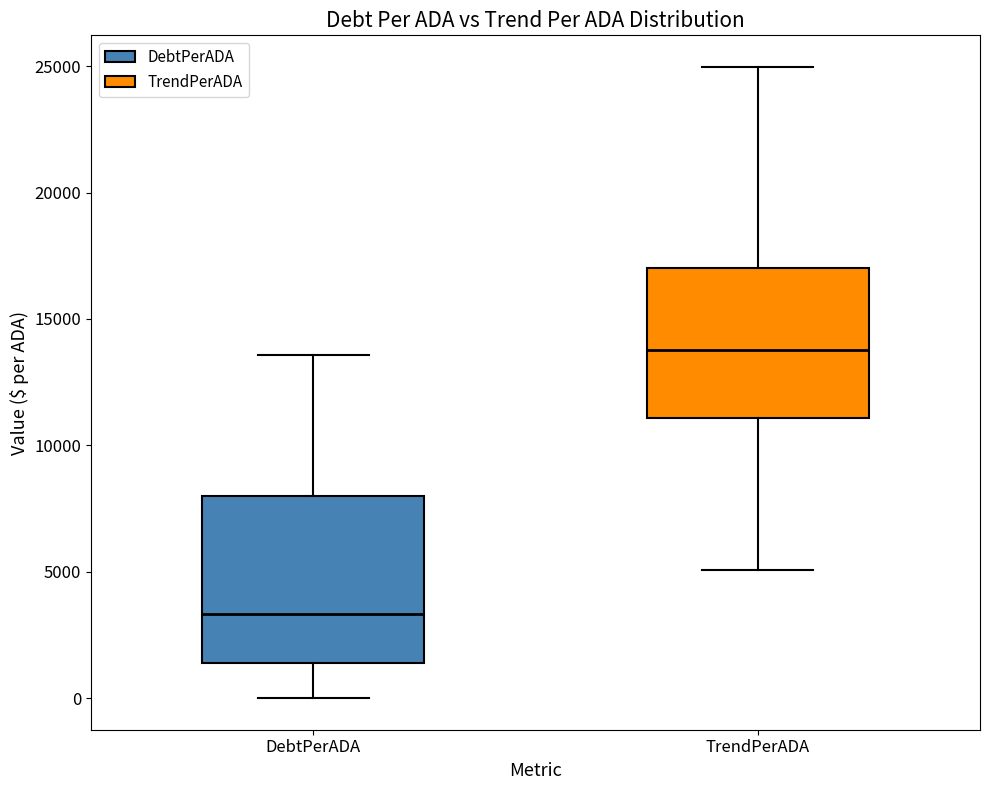

Which box is the tallest, from its lower edge to its upper edge?

DebtPerADA